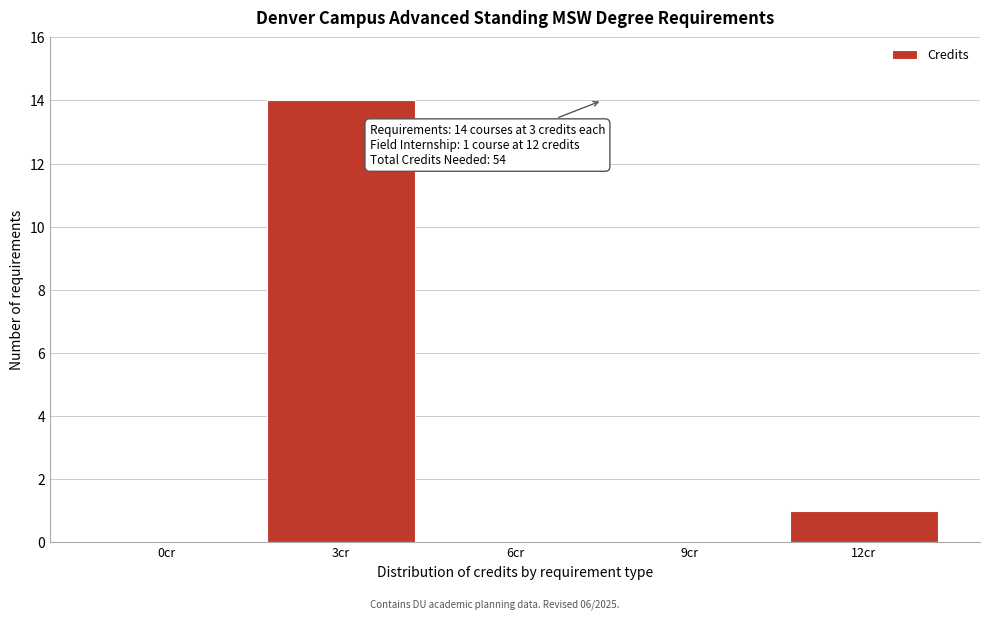

Reading left to right, extract all data points from this chart.

0cr=0	3cr=14	6cr=0	9cr=0	12cr=1